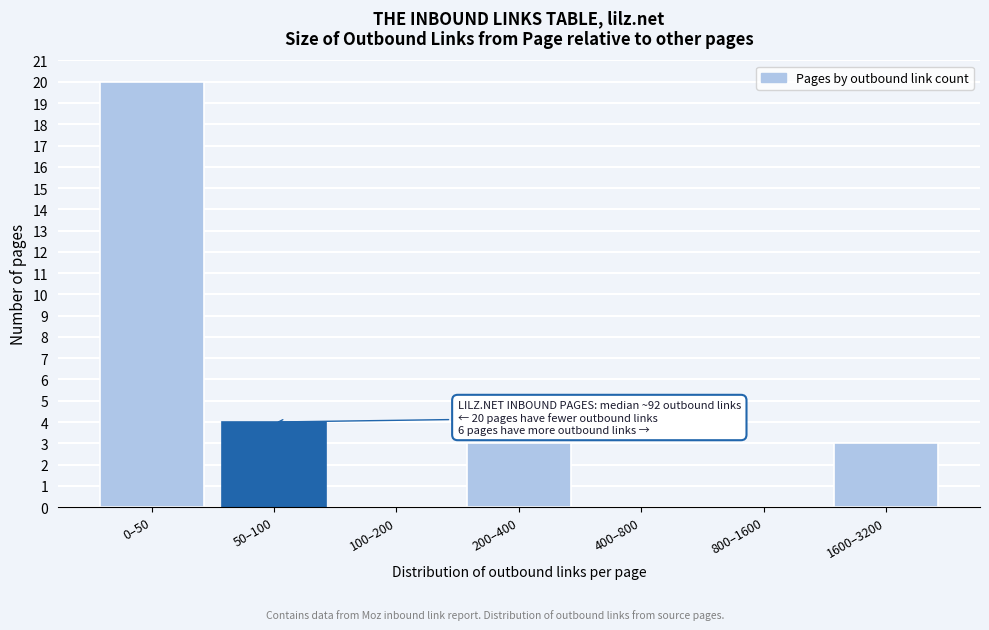

Reading right to left, what are all the values shown in this chart?

1600–3200=3	800–1600=0	400–800=0	200–400=3	100–200=0	50–100=4	0–50=20